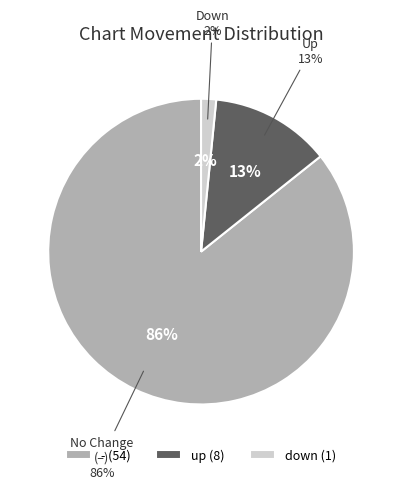

Which slice represents more than half of the pie?

-